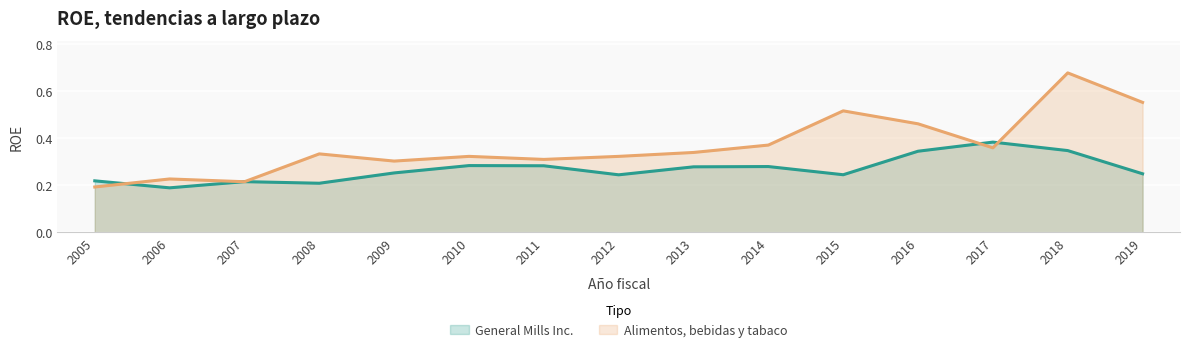

What is the difference between the maximum and minimum values in the Alimentos, bebidas y tabaco series?

0.5